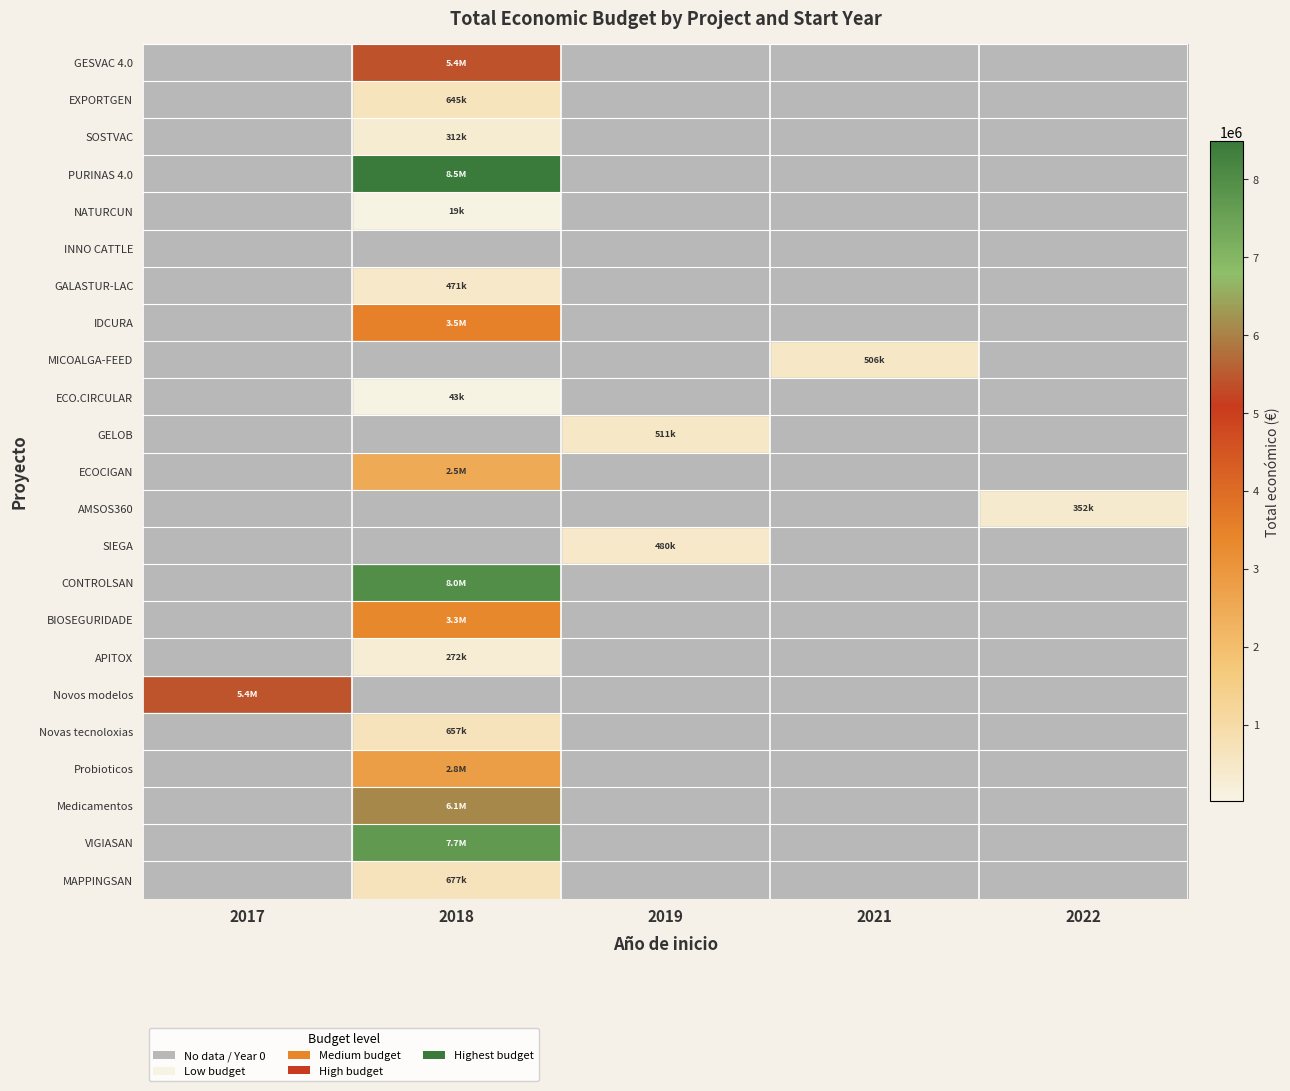

Reading left to right, what are all the values shown in this chart?

GESVAC 4.0: 2017=0	2018=5390598	2019=0	2021=0	2022=0
EXPORTGEN: 2017=0	2018=644817	2019=0	2021=0	2022=0
SOSTVAC: 2017=0	2018=311553	2019=0	2021=0	2022=0
PURINAS 4.0: 2017=0	2018=8484999	2019=0	2021=0	2022=0
NATURCUN: 2017=0	2018=19478	2019=0	2021=0	2022=0
INNO CATTLE: 2017=0	2018=0	2019=0	2021=0	2022=0
GALASTUR-LAC: 2017=0	2018=471472	2019=0	2021=0	2022=0
IDCURA: 2017=0	2018=3508005	2019=0	2021=0	2022=0
MICOALGA-FEED: 2017=0	2018=0	2019=0	2021=505519	2022=0
ECO.CIRCULAR: 2017=0	2018=42845	2019=0	2021=0	2022=0
GELOB: 2017=0	2018=0	2019=511047	2021=0	2022=0
ECOCIGAN: 2017=0	2018=2483714	2019=0	2021=0	2022=0
AMSOS360: 2017=0	2018=0	2019=0	2021=0	2022=352350
SIEGA: 2017=0	2018=0	2019=479561	2021=0	2022=0
CONTROLSAN: 2017=0	2018=7977125	2019=0	2021=0	2022=0
BIOSEGURIDADE: 2017=0	2018=3342252	2019=0	2021=0	2022=0
APITOX: 2017=0	2018=271552	2019=0	2021=0	2022=0
Novos modelos: 2017=5433552	2018=0	2019=0	2021=0	2022=0
Novas tecnoloxias: 2017=0	2018=657425	2019=0	2021=0	2022=0
Probioticos: 2017=0	2018=2769359	2019=0	2021=0	2022=0
Medicamentos: 2017=0	2018=6097171	2019=0	2021=0	2022=0
VIGIASAN: 2017=0	2018=7717171	2019=0	2021=0	2022=0
MAPPINGSAN: 2017=0	2018=677425	2019=0	2021=0	2022=0